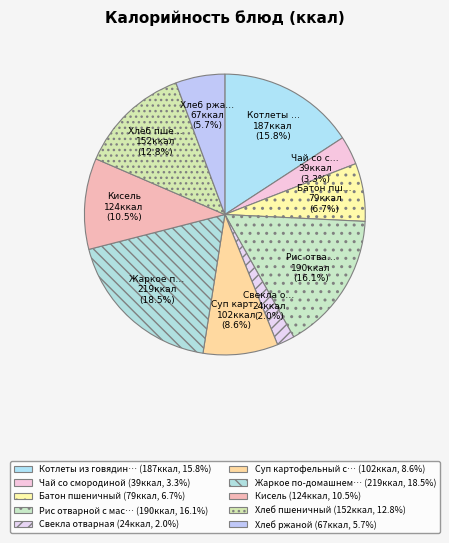

Is there a majority slice in this chart?

No